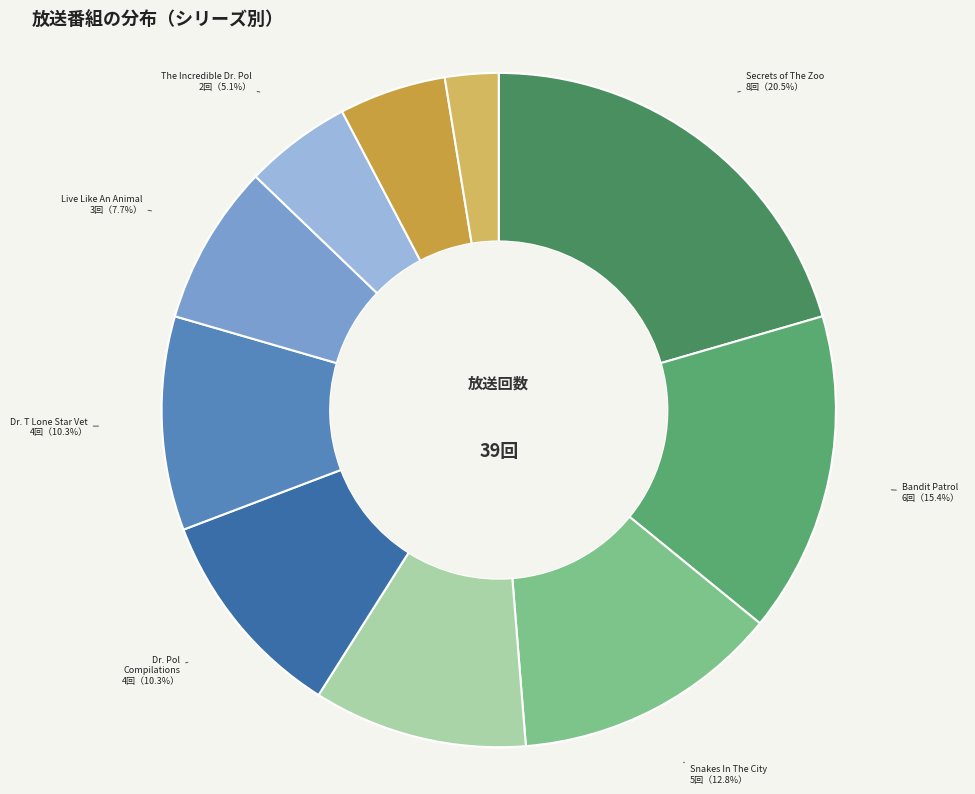

Count the number of slices in the pie.

10